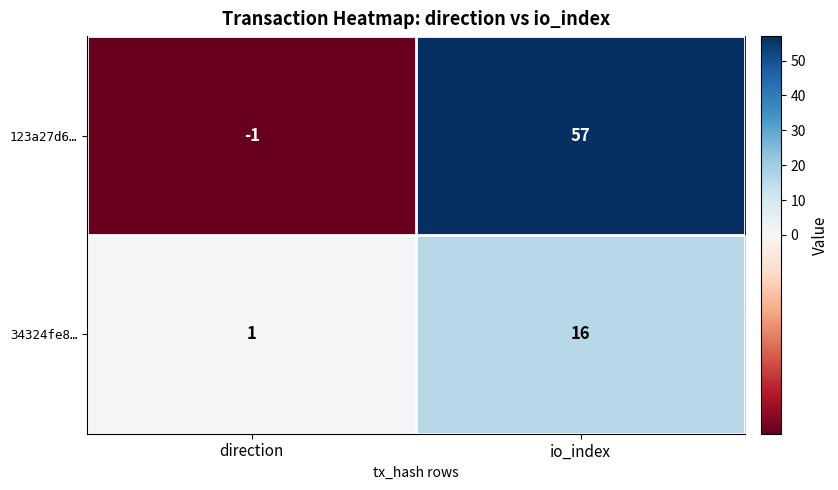

Rank the series by their maximum value, from highest to lowest.

123a27d6…, 34324fe8…